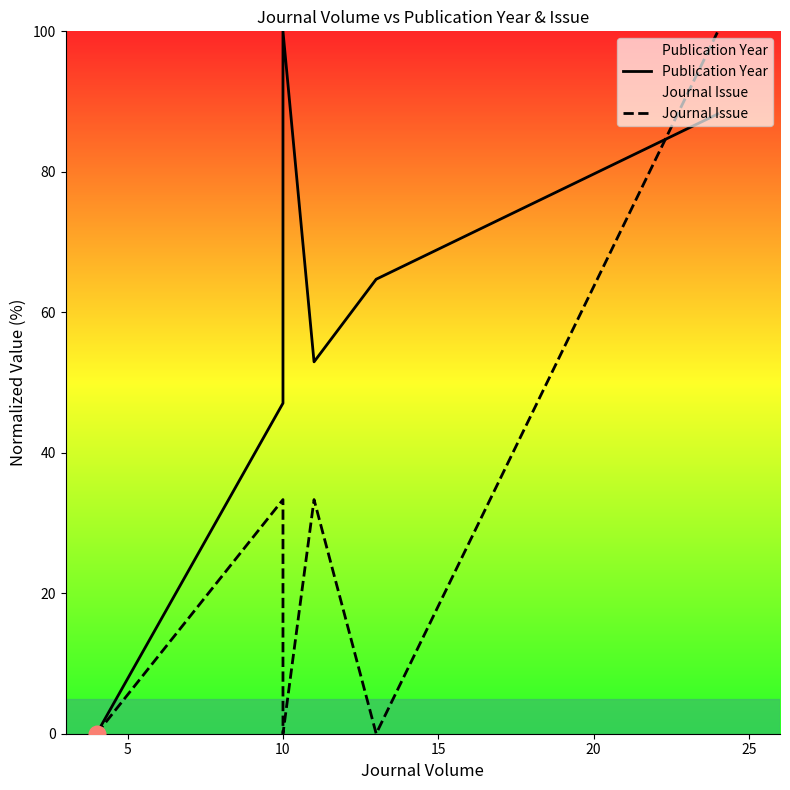

What value does the Publication Year series have at 10?

47.1